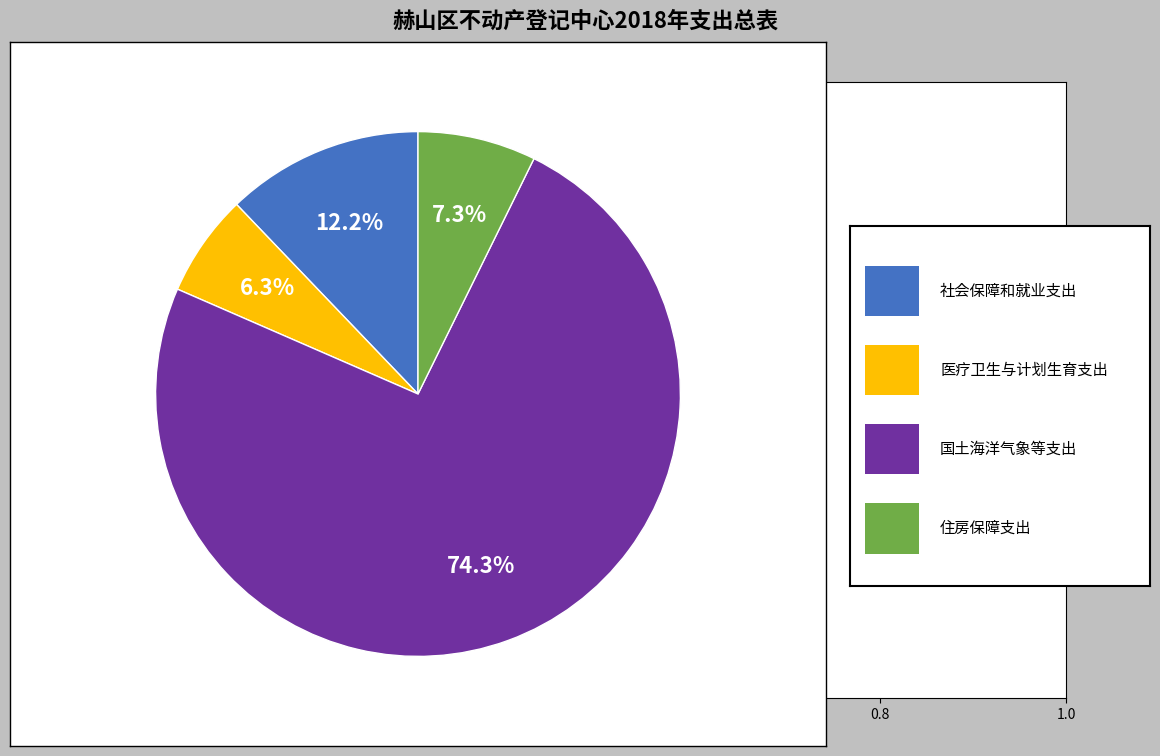

Is there a majority slice in this chart?

Yes